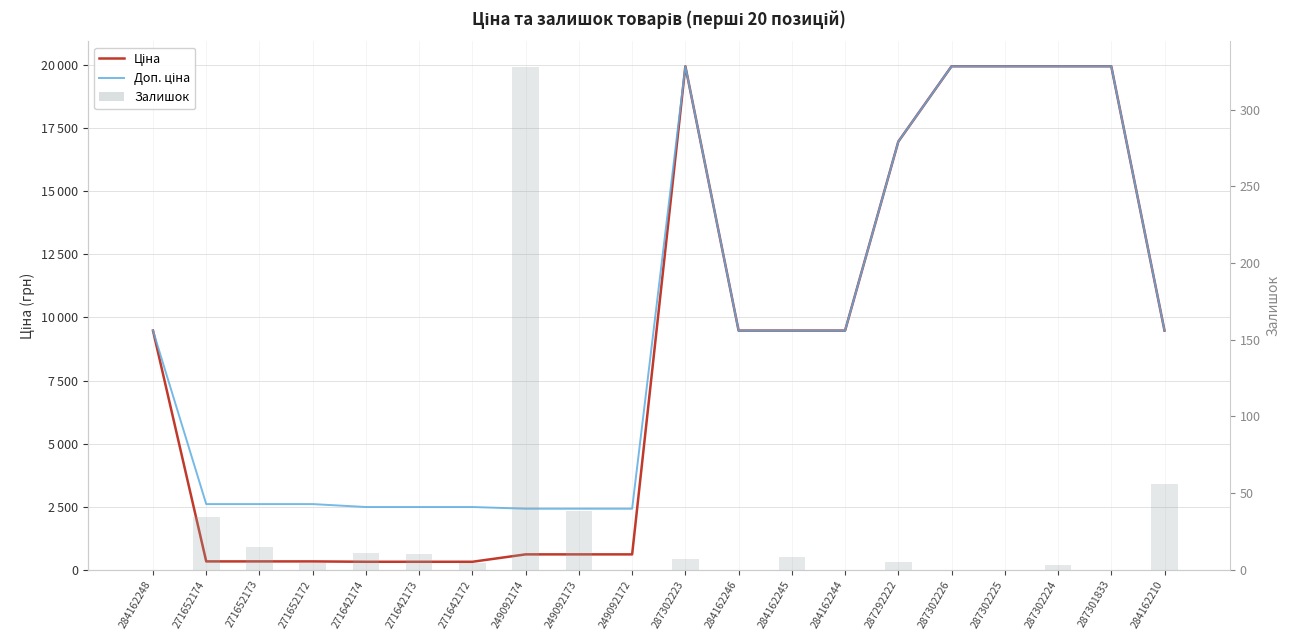

What is the sum of the Ціна values at 271642174 and 284162210?

9790.4